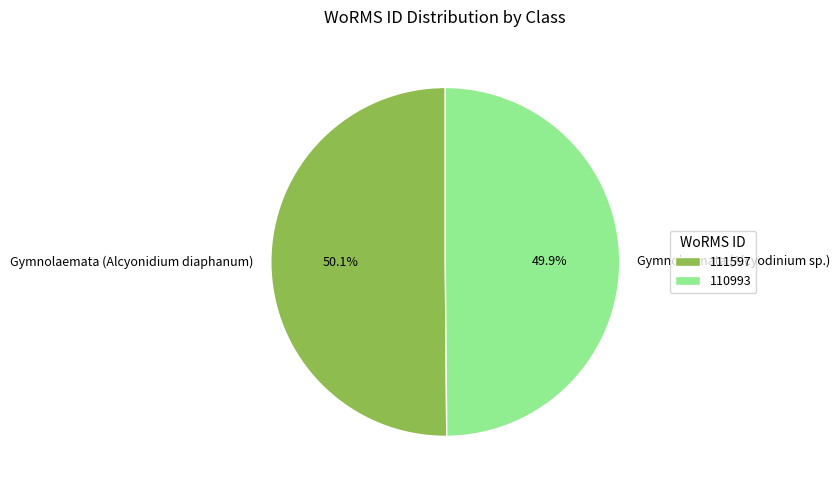

To the nearest percent, what percentage of the pie is Gymnolaemata (Alcyonidium diaphanum)?

50%